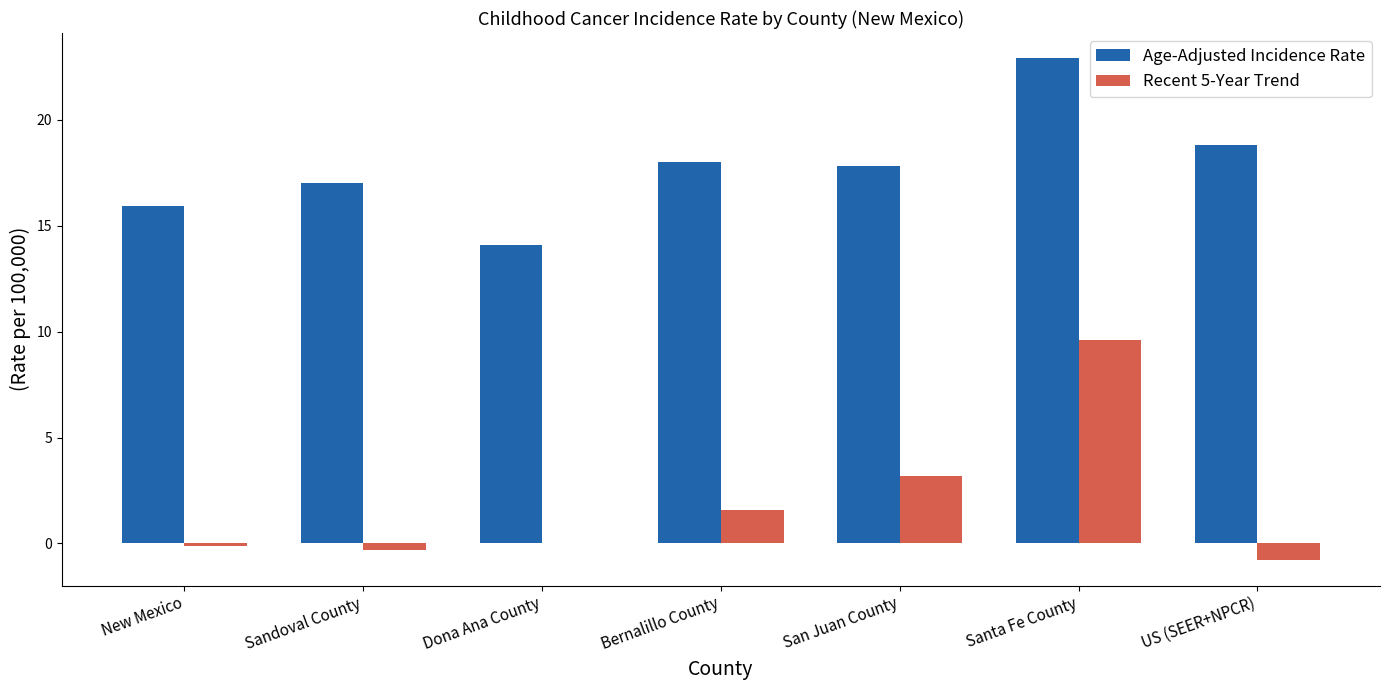

True or false: Age-Adjusted Incidence Rate has a value of 18.8 at US (SEER+NPCR).

True